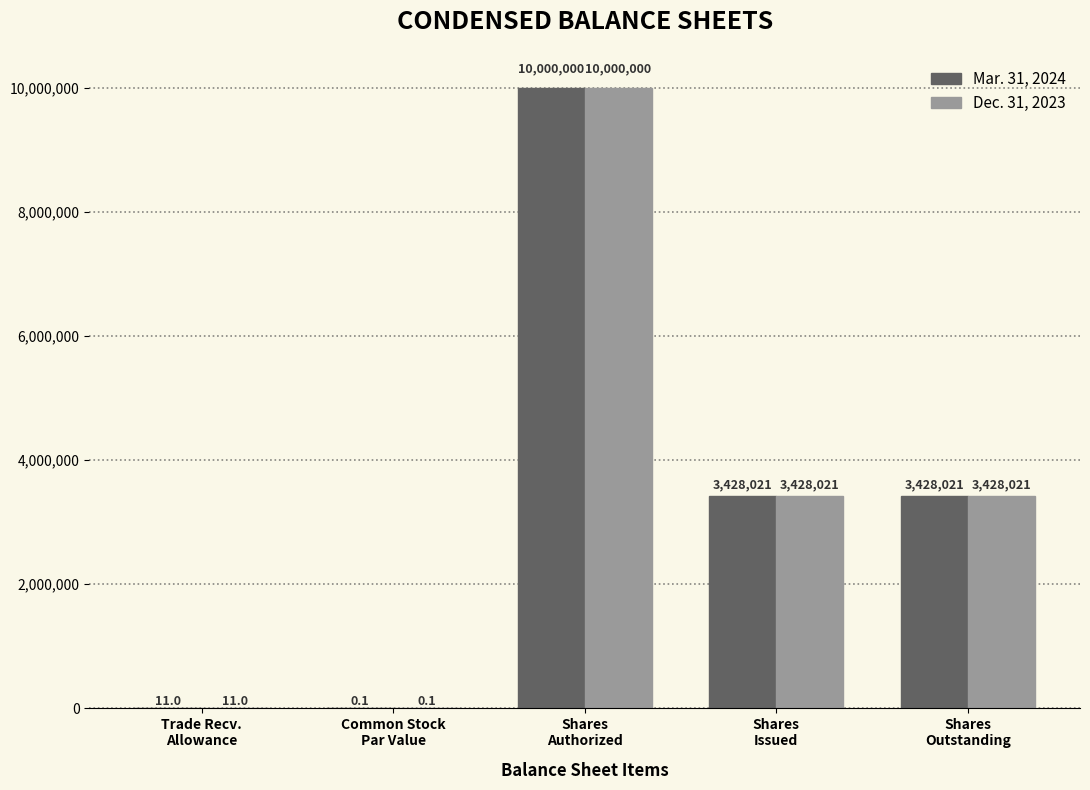

What is the highest value of the Mar. 31, 2024 series?

10000000.0